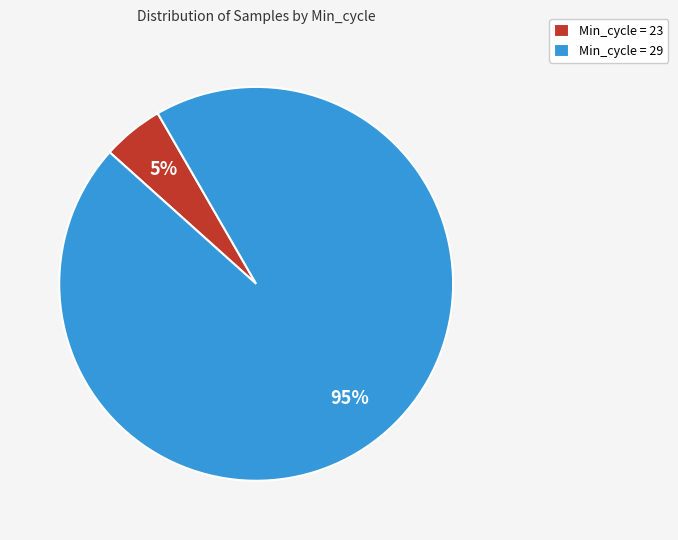

Do Min_cycle = 23 and Min_cycle = 29 together represent more than half of the pie?

Yes